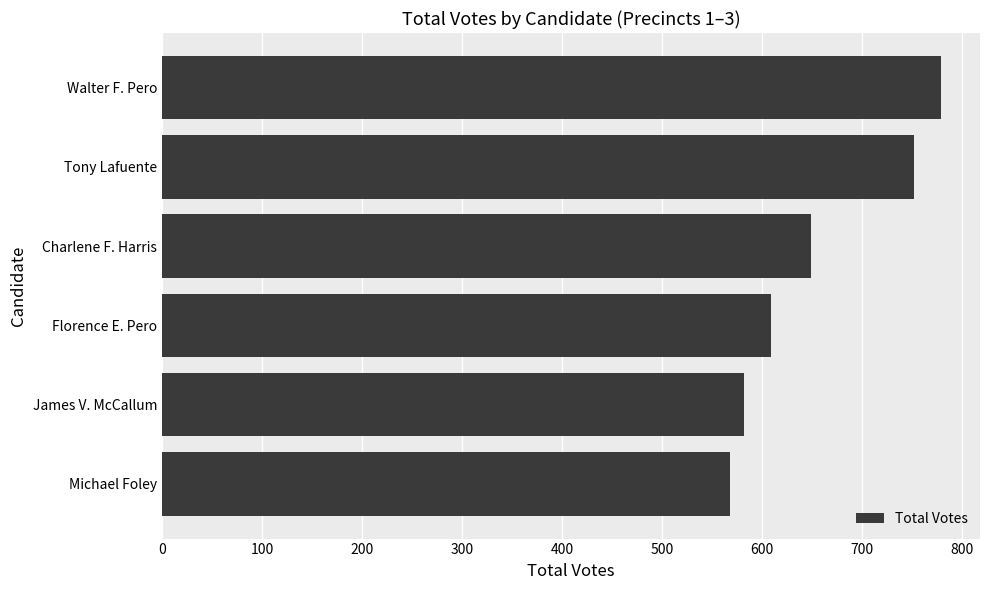

Does the chart contain stacked bars?

No